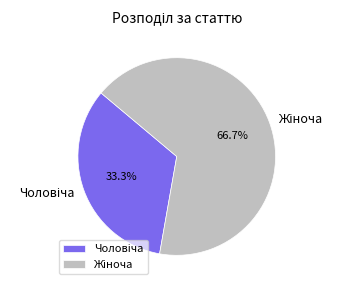

Is there a majority slice in this chart?

Yes